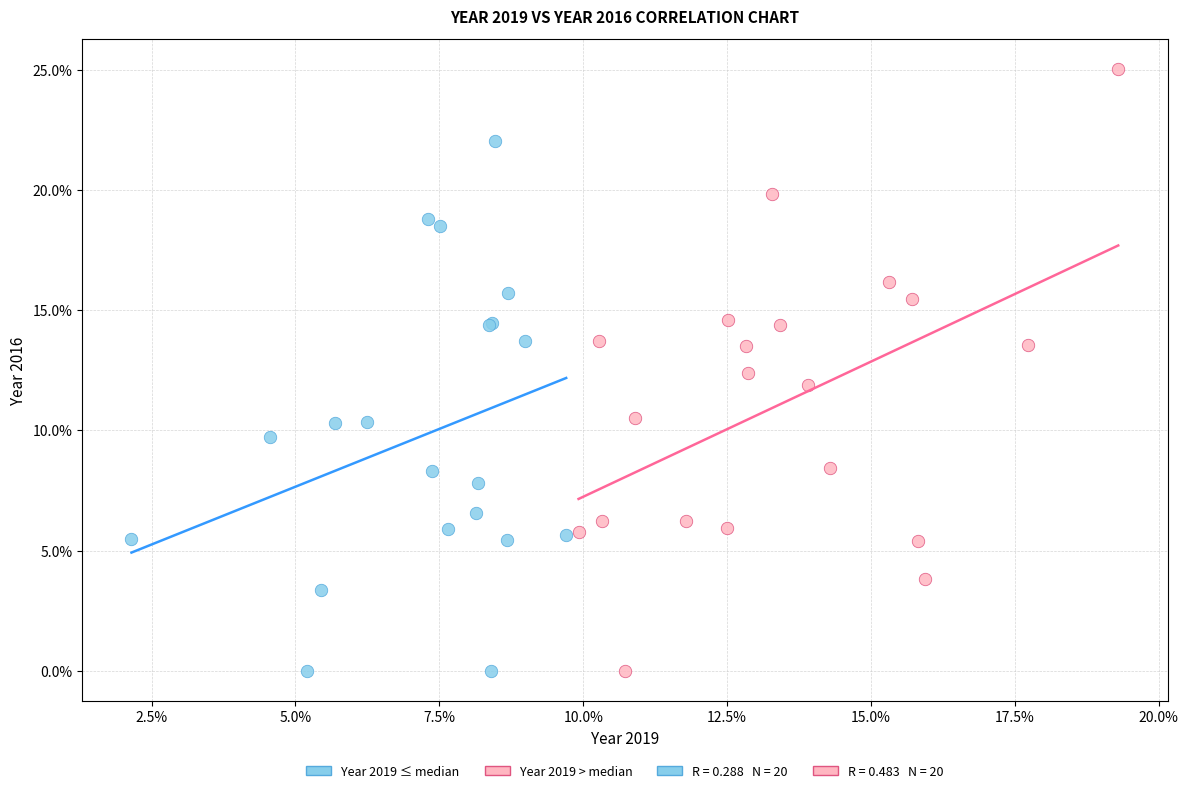

Which series reaches the maximum Y coordinate?

Year 2019 > median